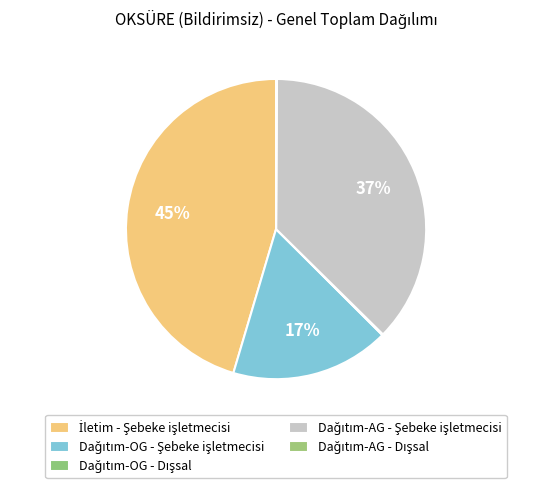

How many slices are in this pie chart?

5